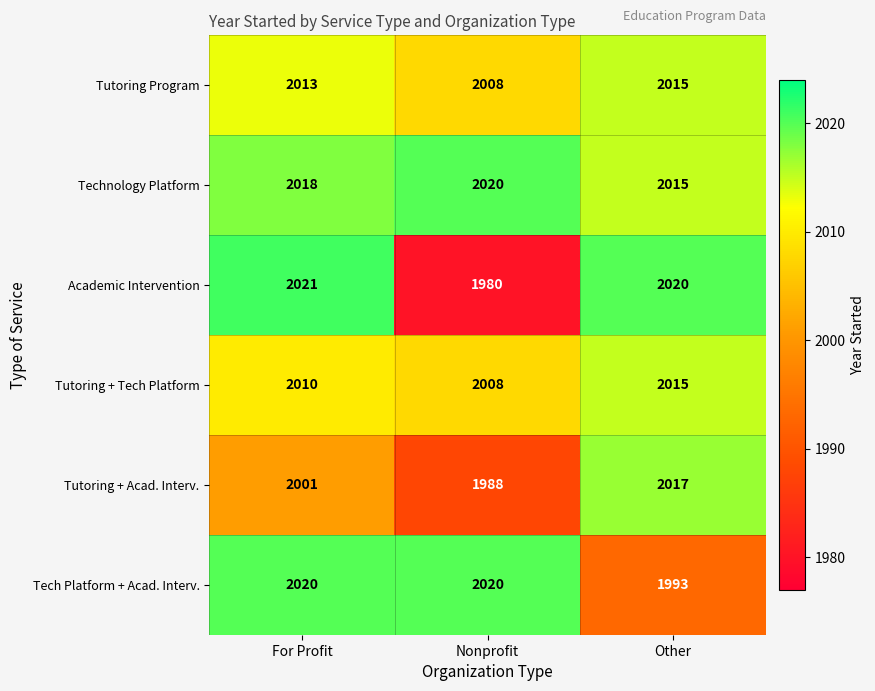

At which label is Tutoring + Tech Platform closest to 2011?

For Profit